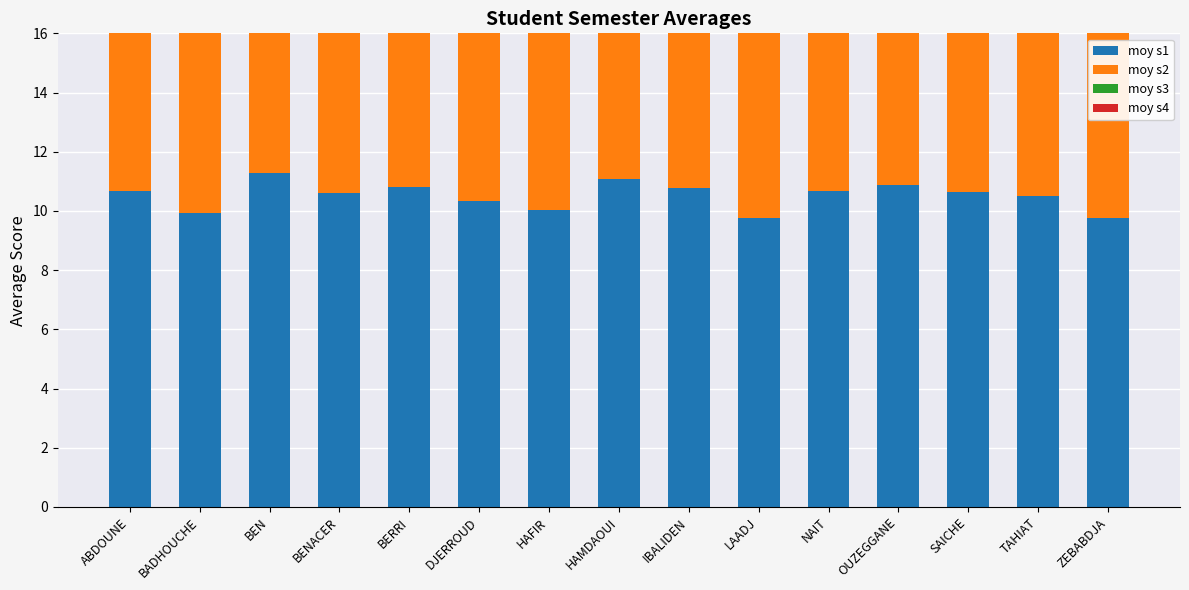

What is the difference between the highest and lowest values at HAMDAOUI?

1.9